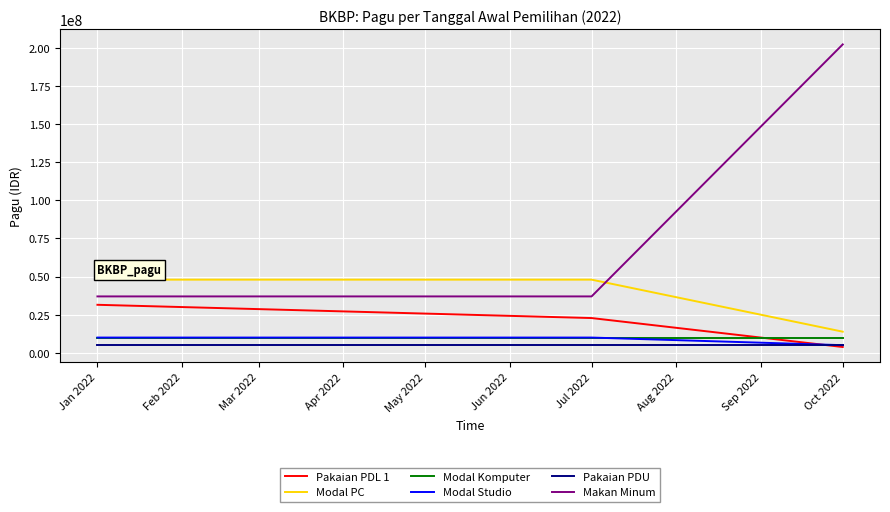

What position from the right is Jan 2022?

3